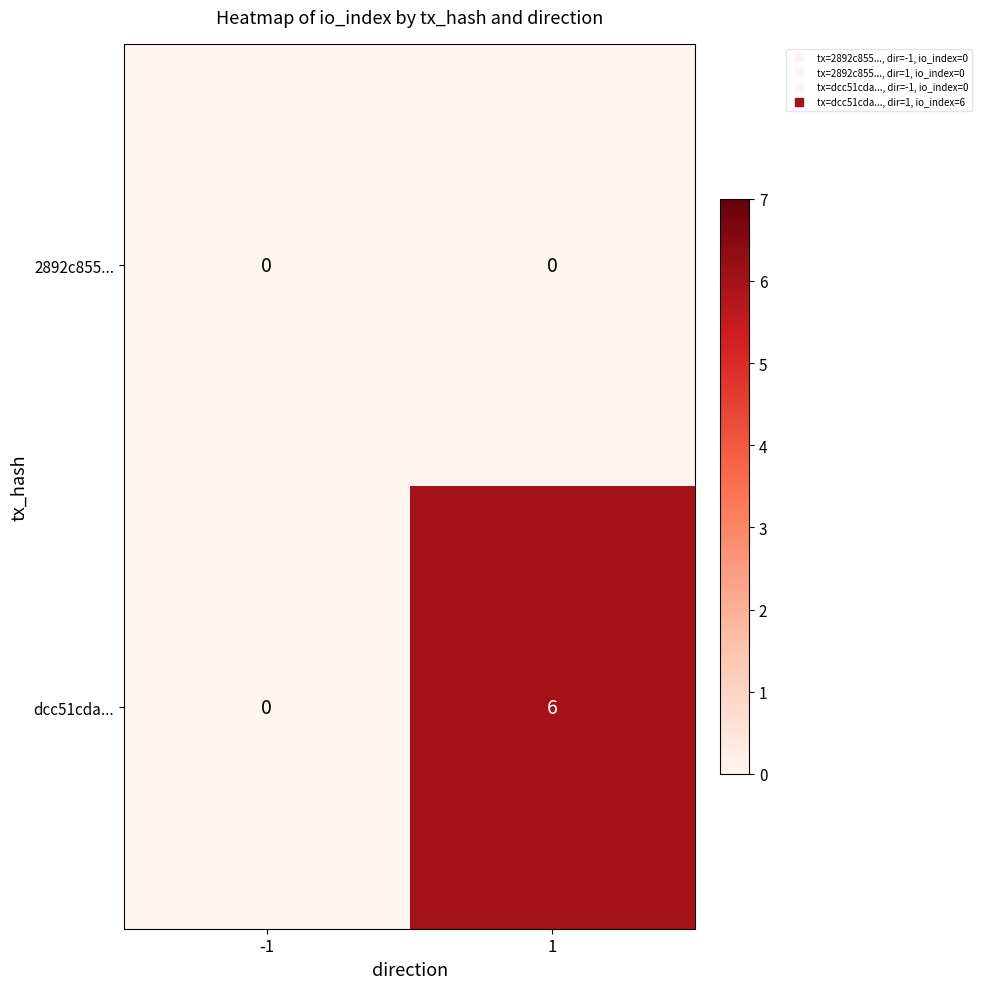

What is the total value across all series at 1?

6